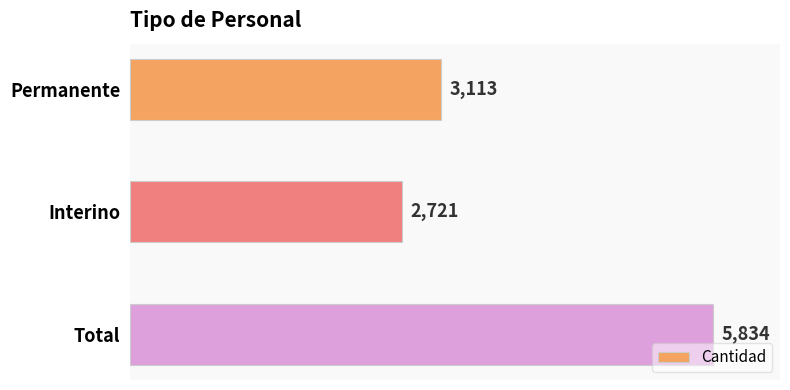

What is the sum of all values?

11668